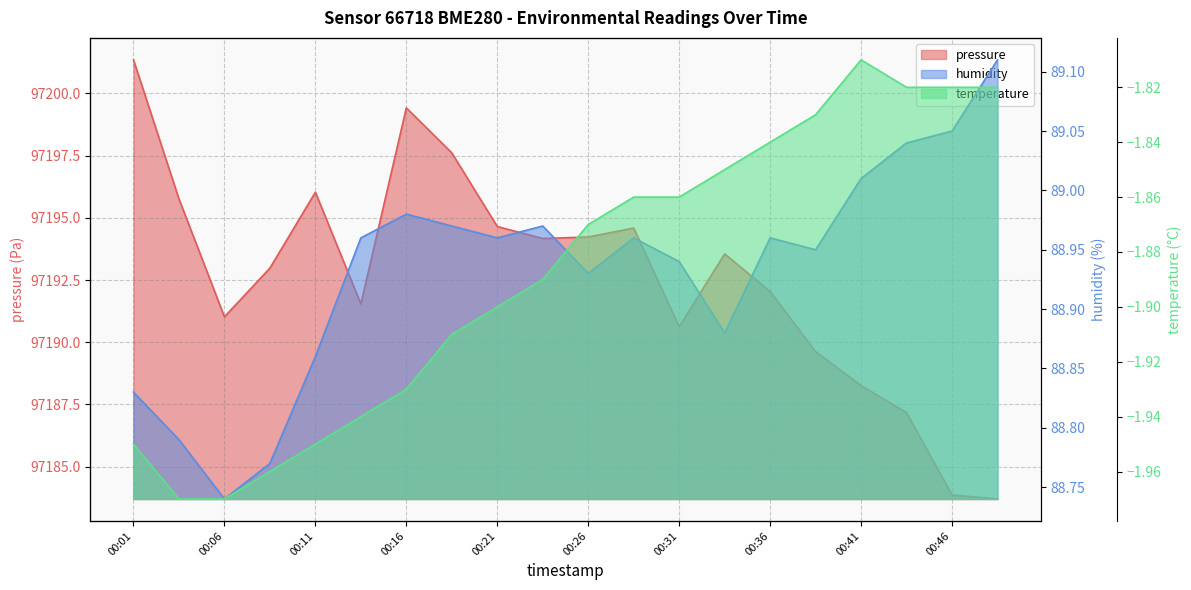

How many distinct data groups are displayed?

3